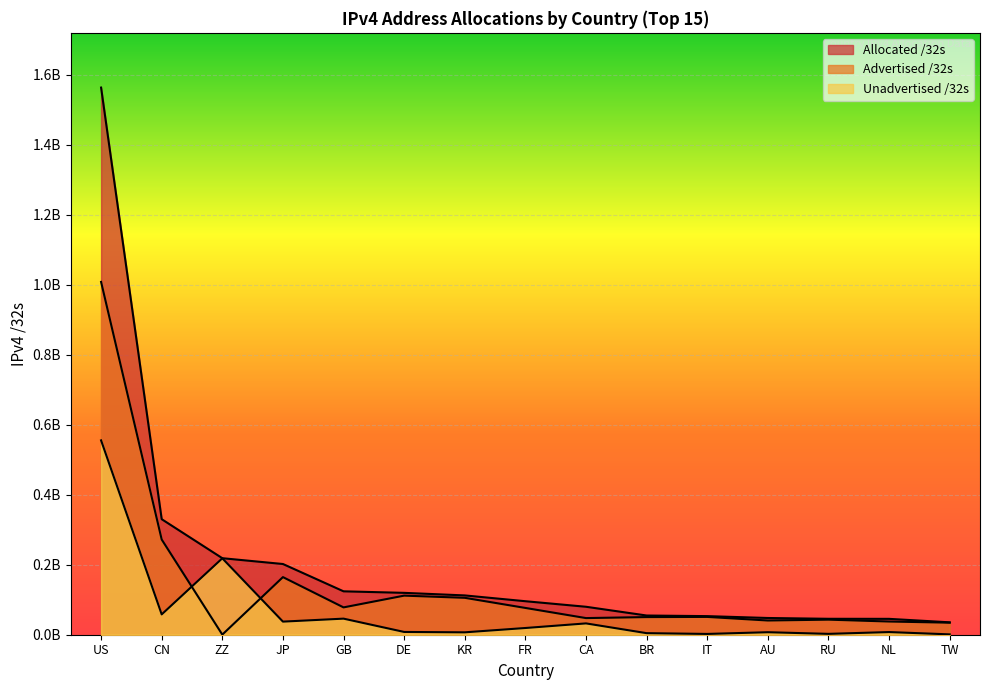

Is it true that Allocated /32s equals 382063549 at US?

False